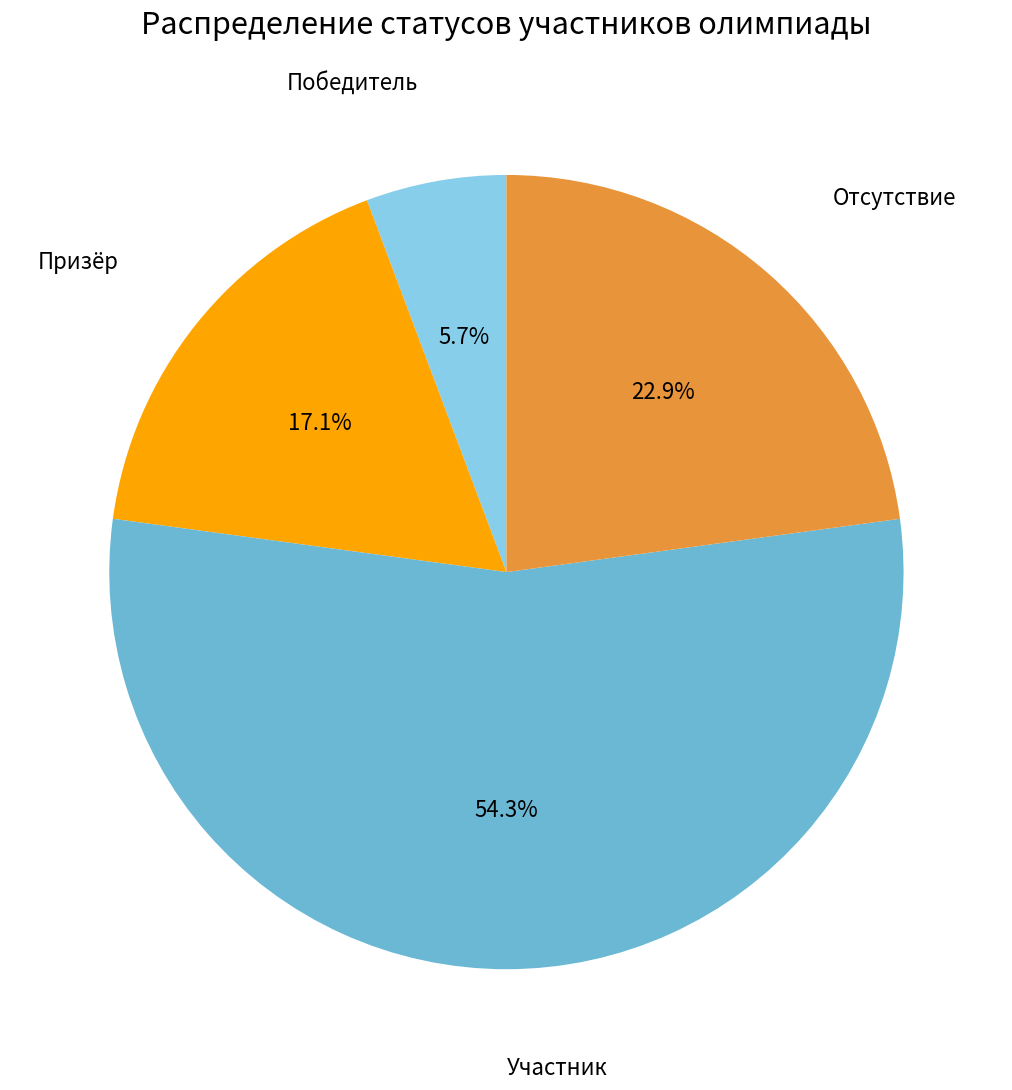

Does any single category account for the majority?

Yes